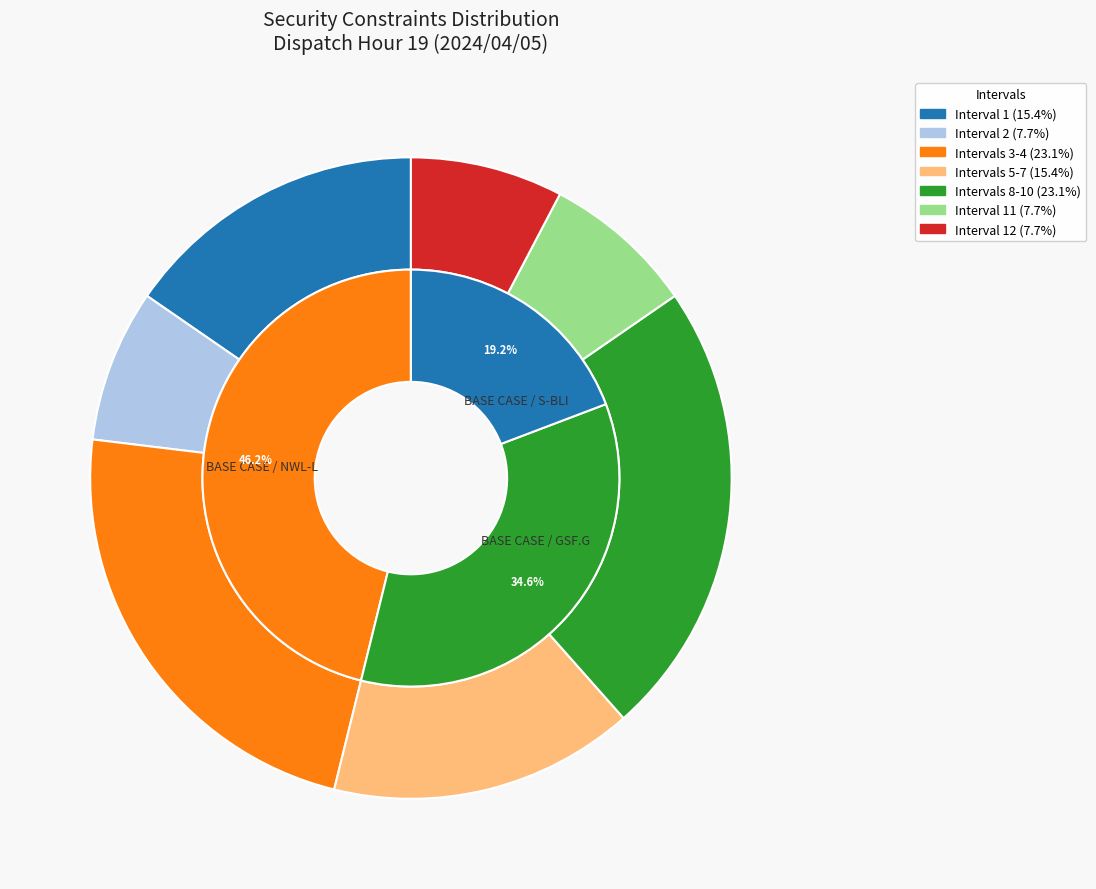

What percentage is the Intervals 8-10 slice, to the nearest percent?

23%